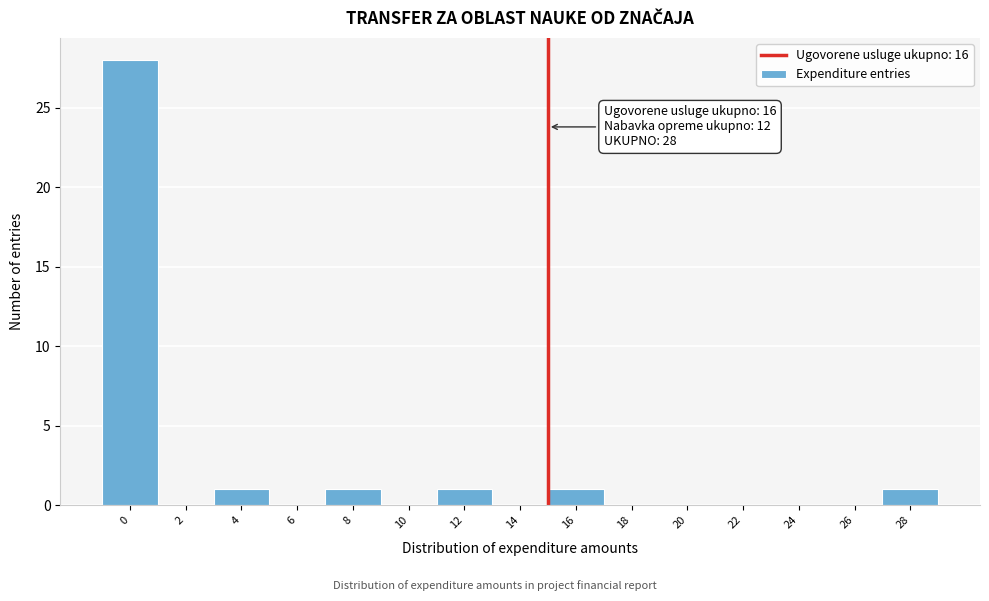

Reading left to right, what are all the values shown in this chart?

0=28	2=0	4=1	6=0	8=1	10=0	12=1	14=0	16=1	18=0	20=0	22=0	24=0	26=0	28=1